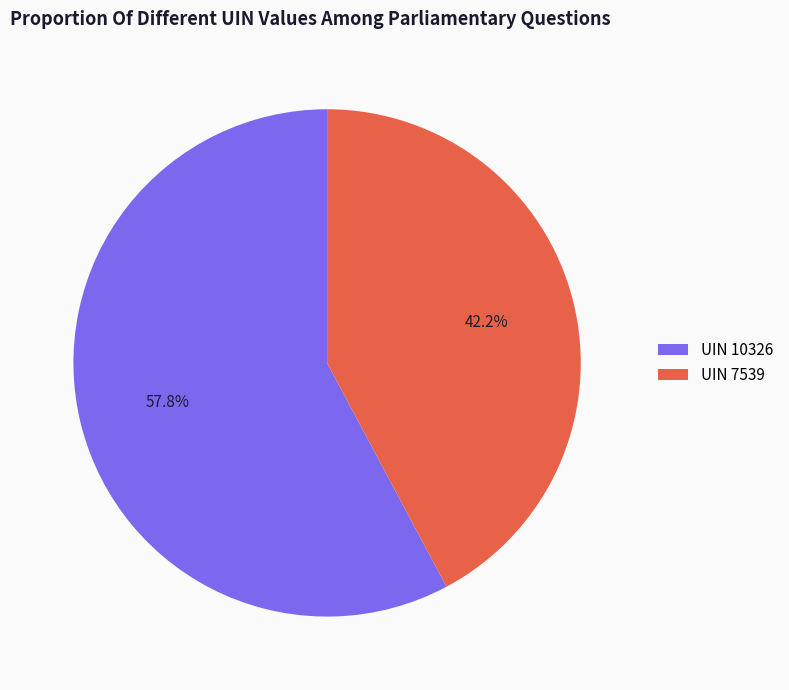

Between UIN 10326 and UIN 7539, which is larger?

UIN 10326